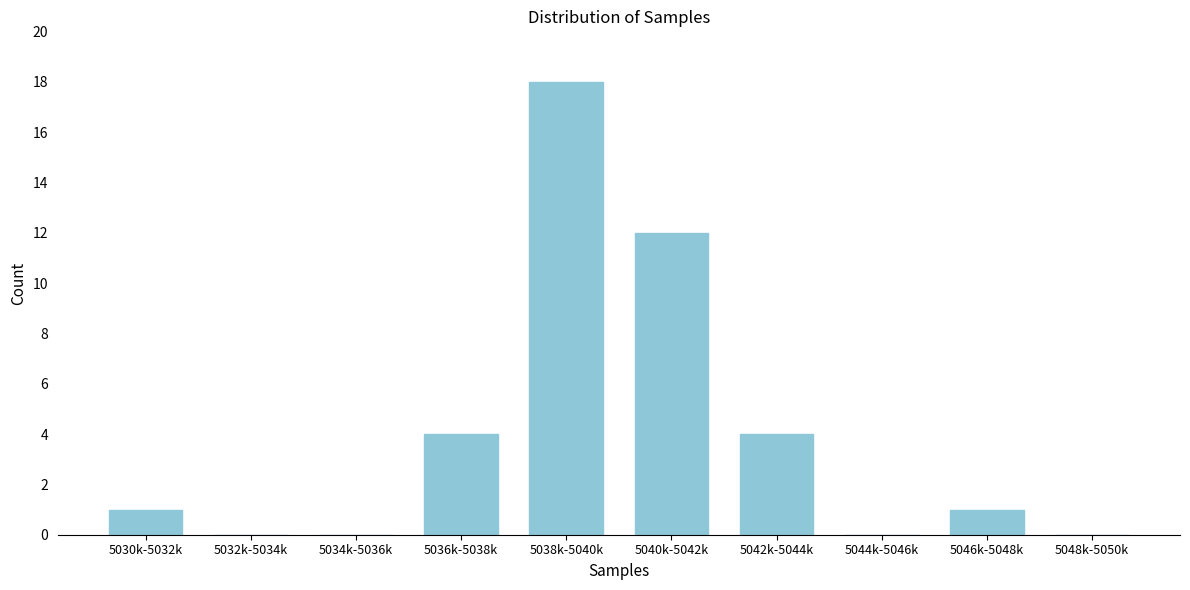

Reading left to right, list all the values displayed in this chart.

5030k-5032k=1	5032k-5034k=0	5034k-5036k=0	5036k-5038k=4	5038k-5040k=18	5040k-5042k=12	5042k-5044k=4	5044k-5046k=0	5046k-5048k=1	5048k-5050k=0